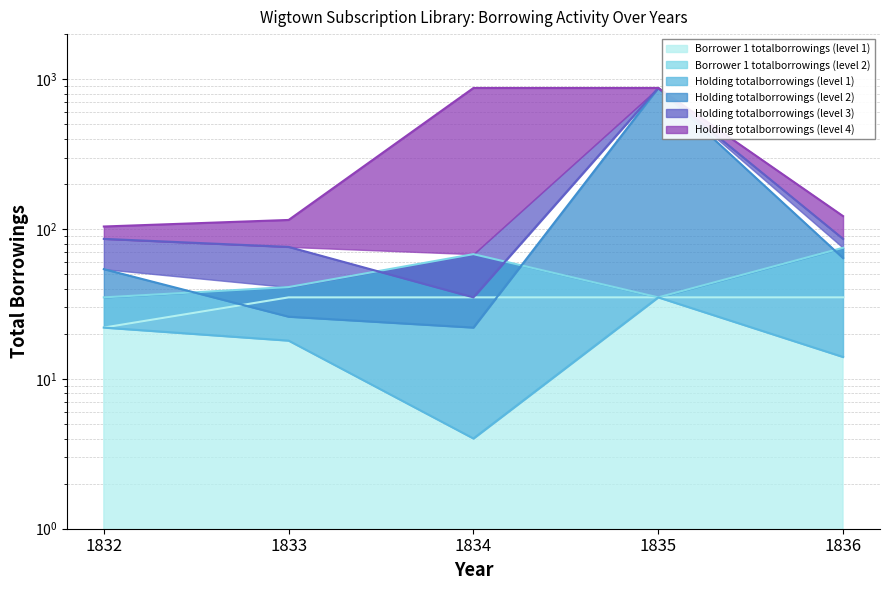

Reading left to right, what are all the values shown in this chart?

Borrower 1 totalborrowings (level 1): 22	35	35	35	35
Borrower 1 totalborrowings (level 2): 35	41	68	35	75
Holding totalborrowings (level 1): 22	18	4	35	14
Holding totalborrowings (level 2): 54	26	22	874	64
Holding totalborrowings (level 3): 86	76	35	874	86
Holding totalborrowings (level 4): 104	115	874	874	122